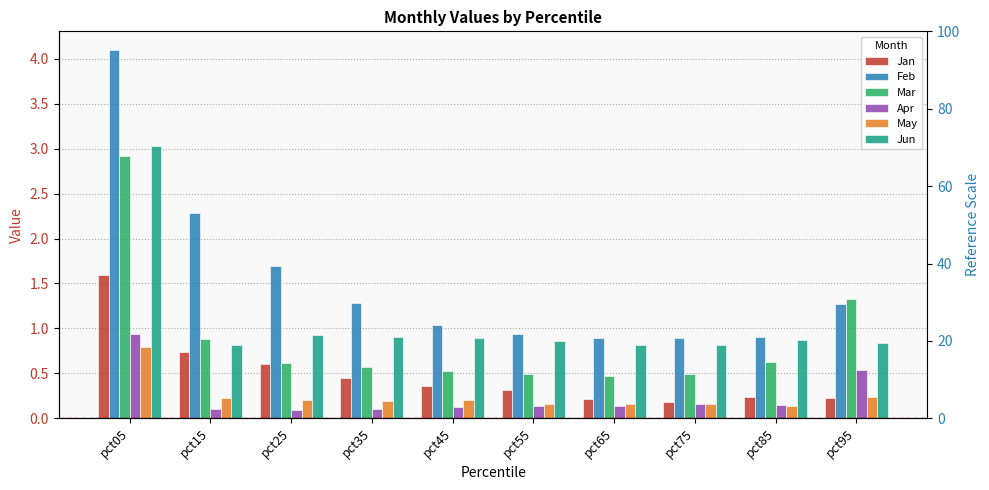

True or false: May has a value of 0.1 at pct85.

False